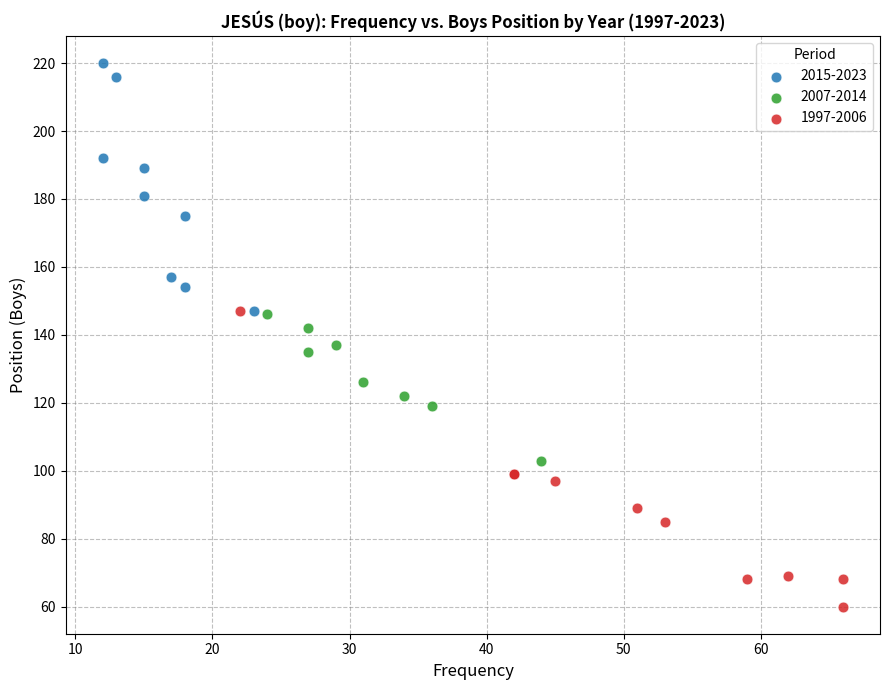

What are all the series names shown in the legend?

2015-2023, 2007-2014, 1997-2006